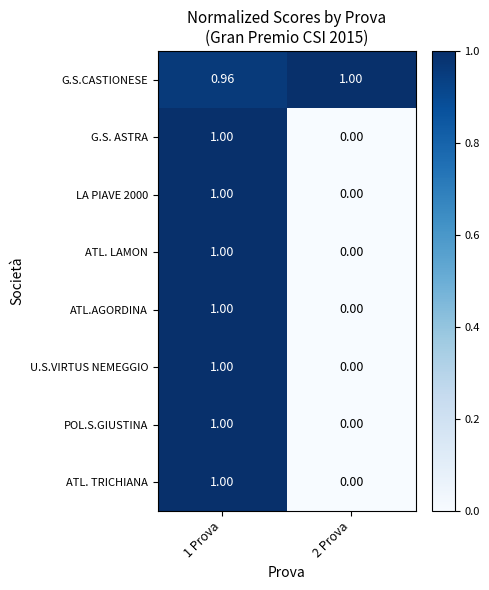

Which label corresponds to the largest value in the chart?

2 Prova